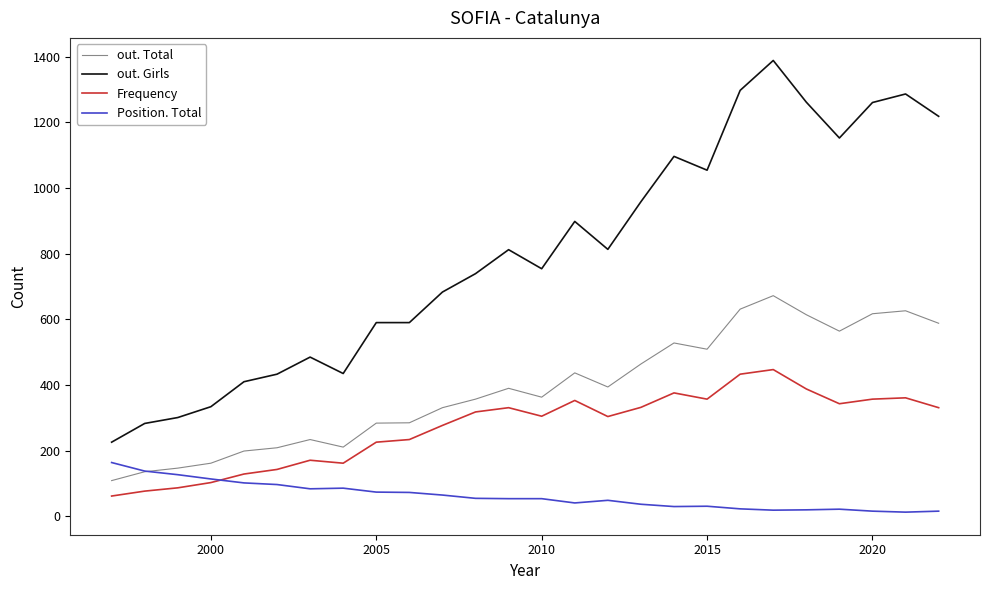

Rank the series by their maximum value, from highest to lowest.

out. Girls, out. Total, Frequency, Position. Total